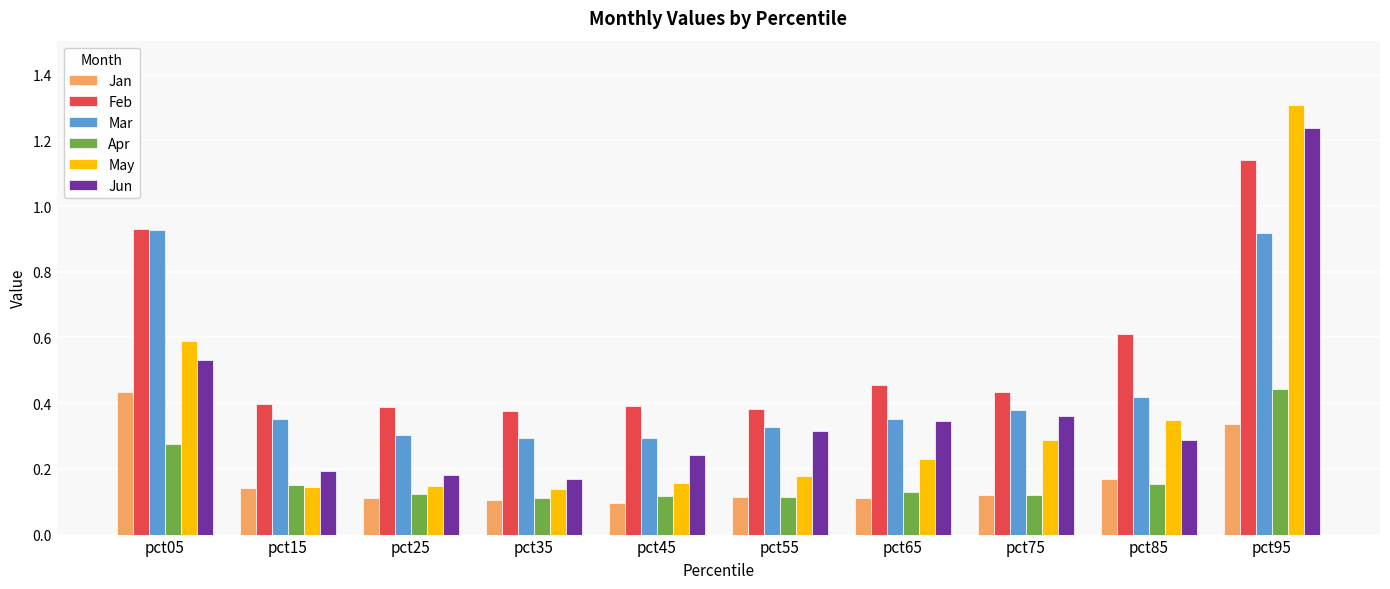

Between pct35 and pct95, which series saw the biggest shift?

May